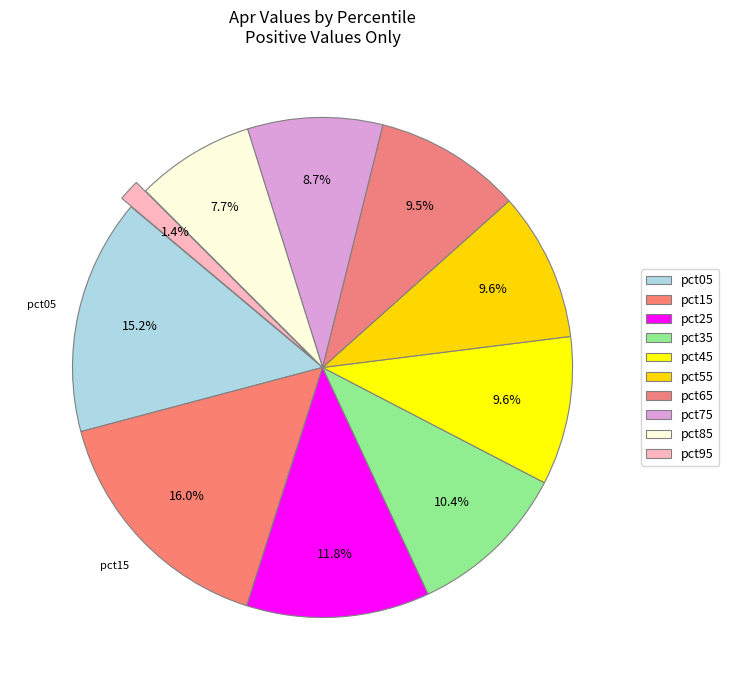

How many slices are in this pie chart?

10